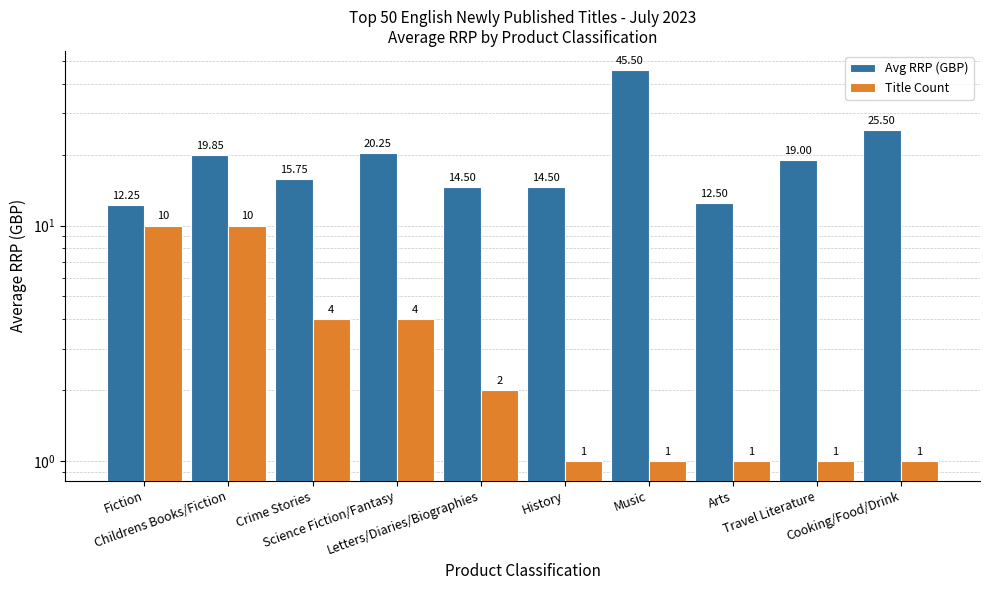

Rank the series by their average value, from lowest to highest.

Title Count, Avg RRP (GBP)